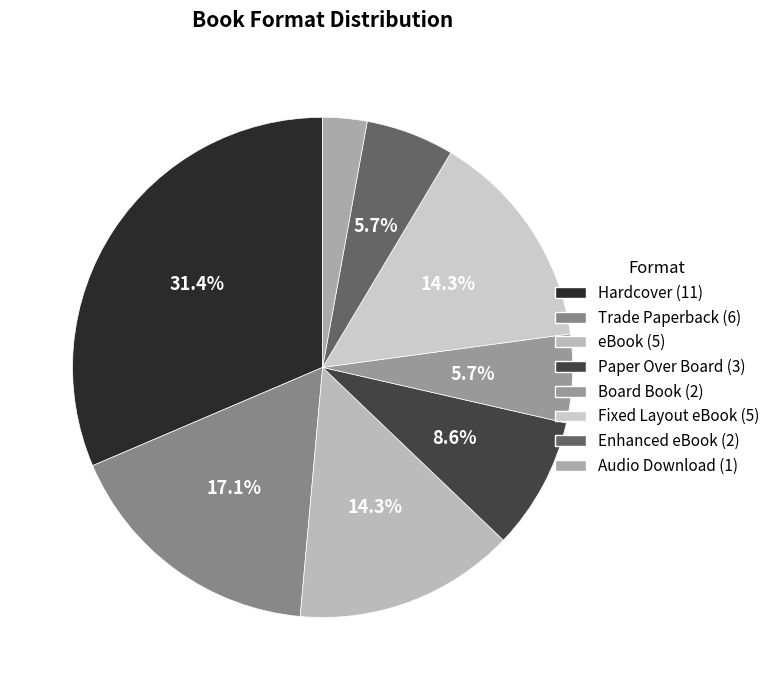

Rank the categories by value from highest to lowest.

Hardcover, Trade Paperback, eBook, Fixed Layout eBook, Paper Over Board, Board Book, Enhanced eBook, Audio Download